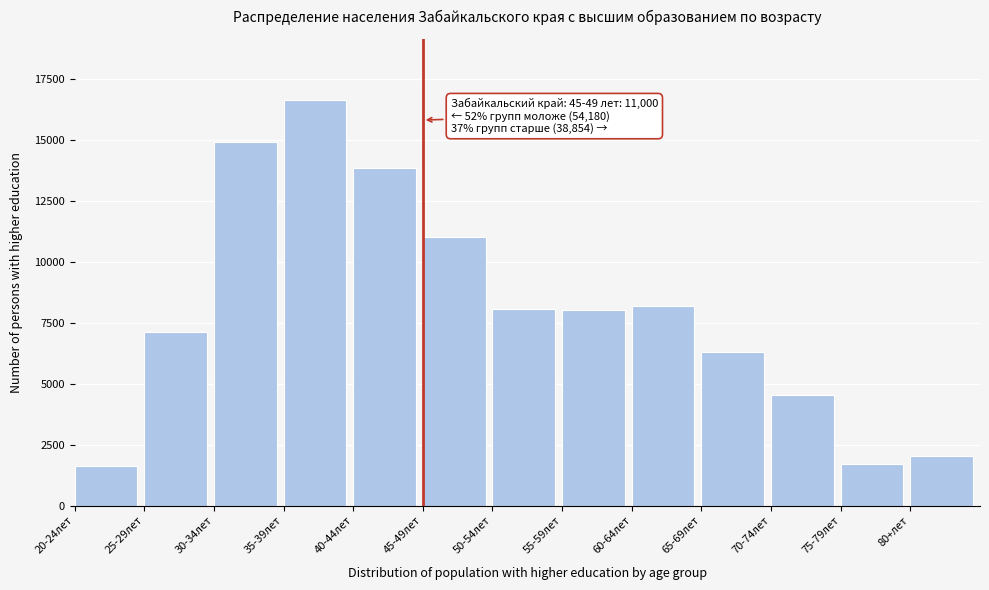

What is the smallest value displayed?

1641